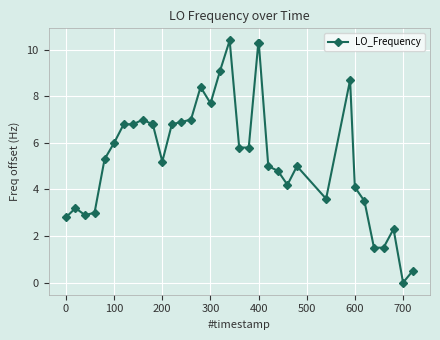

What is the value of the 19th point from the left?

10.4